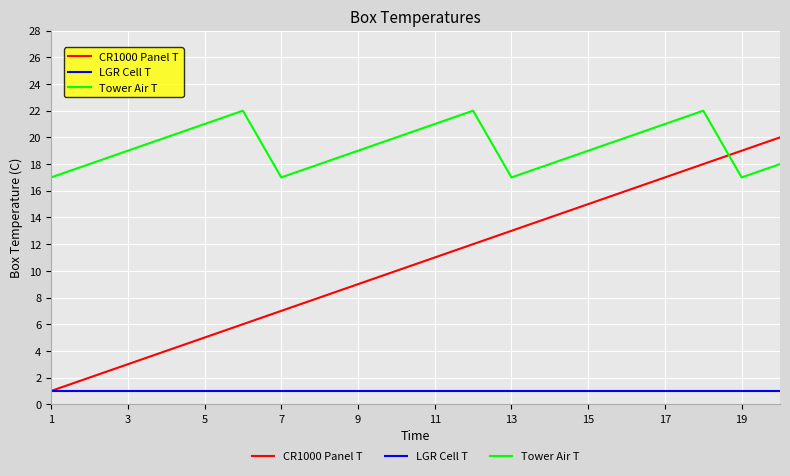

Reading left to right, transcribe all the data shown in this chart.

CR1000 Panel T: 1	2	3	4	5	6	7	8	9	10	11	12	13	14	15	16	17	18	19	20
LGR Cell T: 1	1	1	1	1	1	1	1	1	1	1	1	1	1	1	1	1	1	1	1
Tower Air T: 17	18	19	20	21	22	17	18	19	20	21	22	17	18	19	20	21	22	17	18